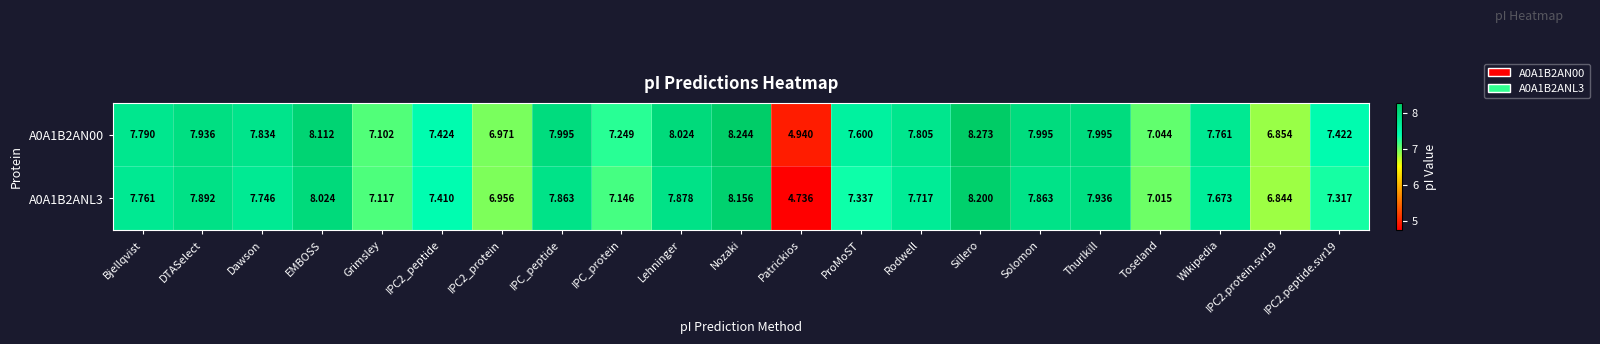

Rank the series by their average value, from lowest to highest.

A0A1B2ANL3, A0A1B2AN00